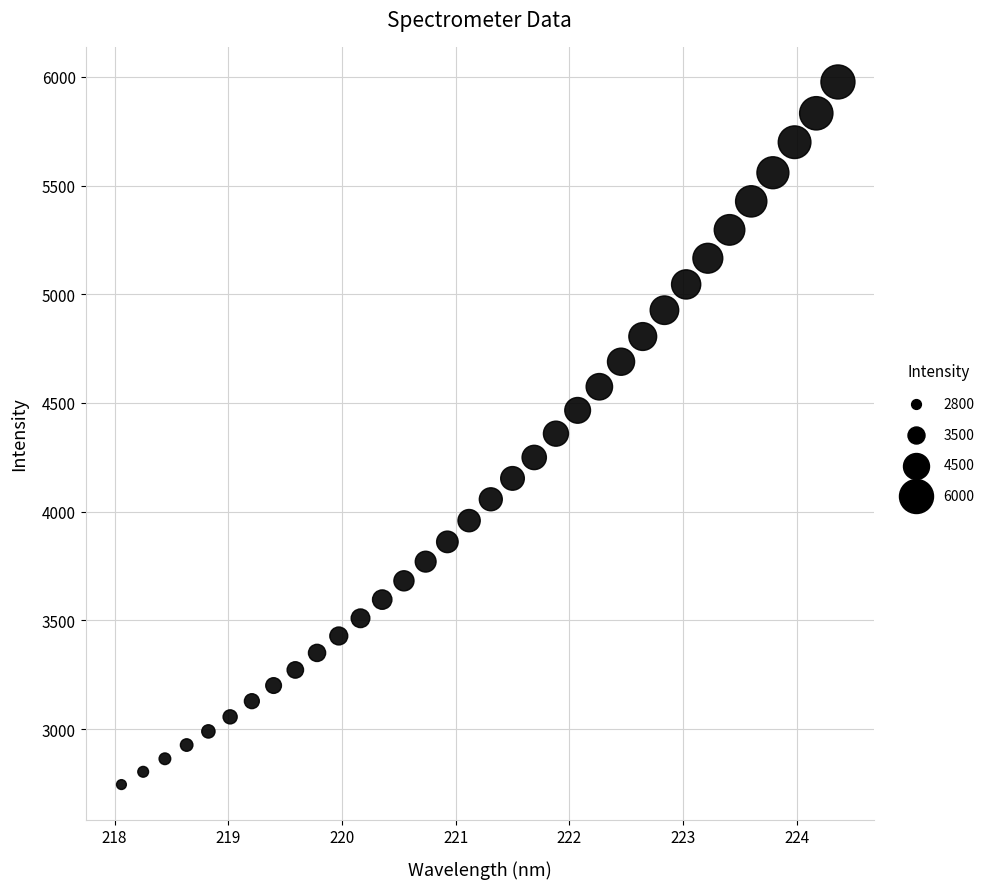

What is the range of Y values (max minus min)?

3231.4